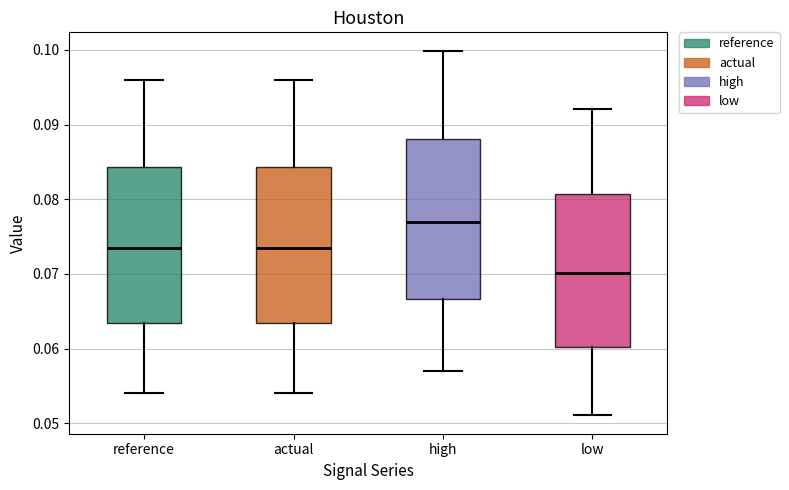

Reading left to right, transcribe this box plot: for each box, give where its median line is, the range the box spans, and where its two whiskers end, as read against the y-axis. The values are not printed on the chart, so give them approximately, as read against the axis.

reference: median 0.074, box 0.063 to 0.084, whiskers 0.054 to 0.096
actual: median 0.074, box 0.063 to 0.084, whiskers 0.054 to 0.096
high: median 0.077, box 0.067 to 0.088, whiskers 0.057 to 0.100
low: median 0.070, box 0.060 to 0.081, whiskers 0.051 to 0.092